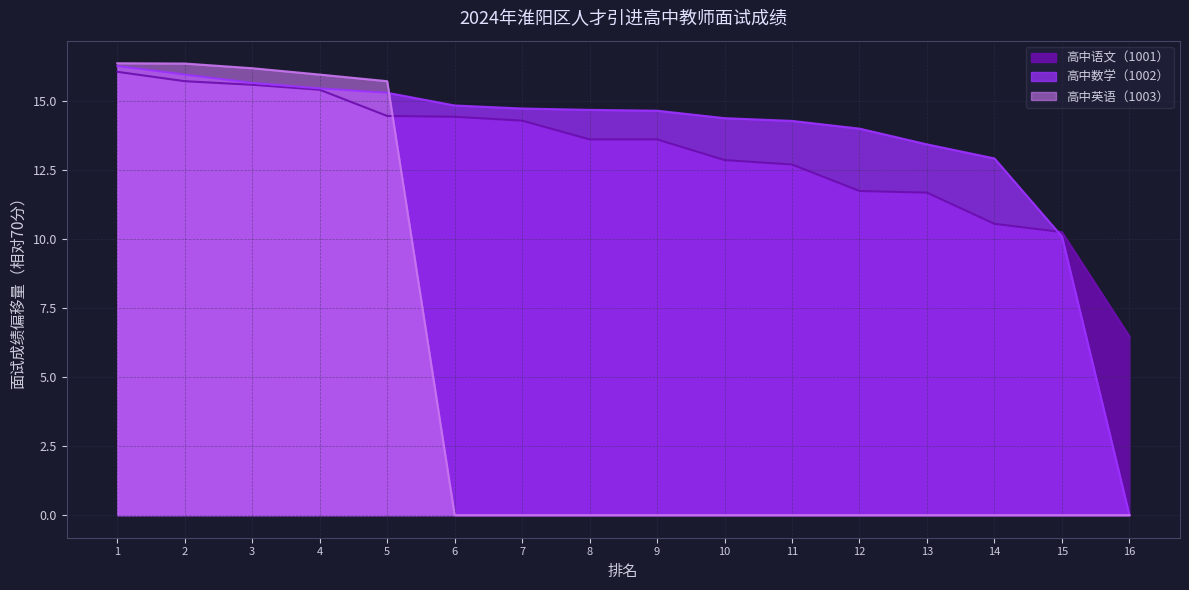

What is the value of the 高中语文（1001） point at the 8th from the left?

13.6